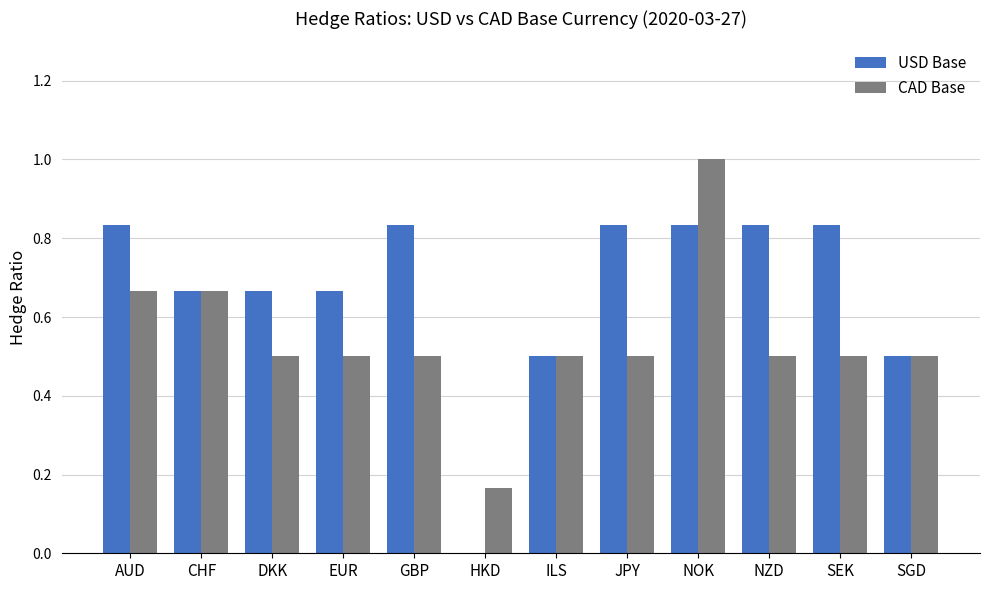

At which label does CAD Base reach its peak?

NOK